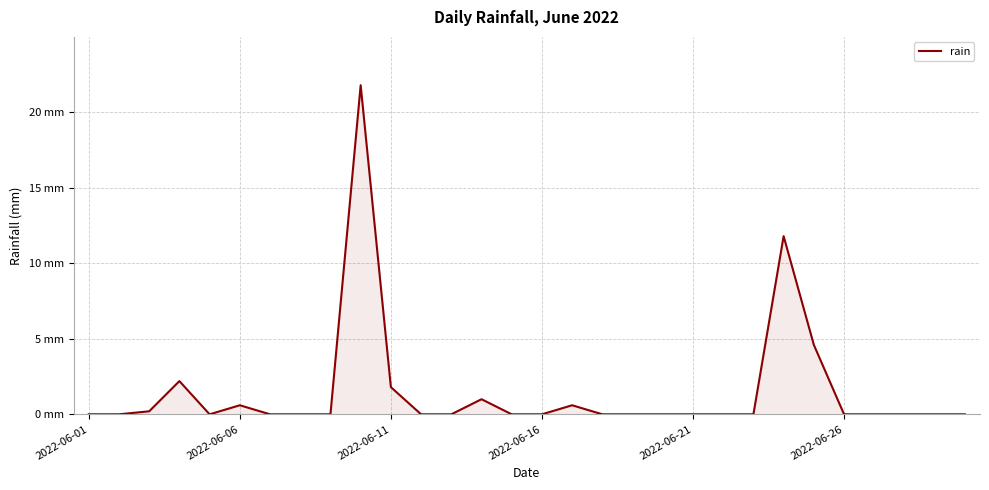

Does the chart have visible grid lines?

Yes